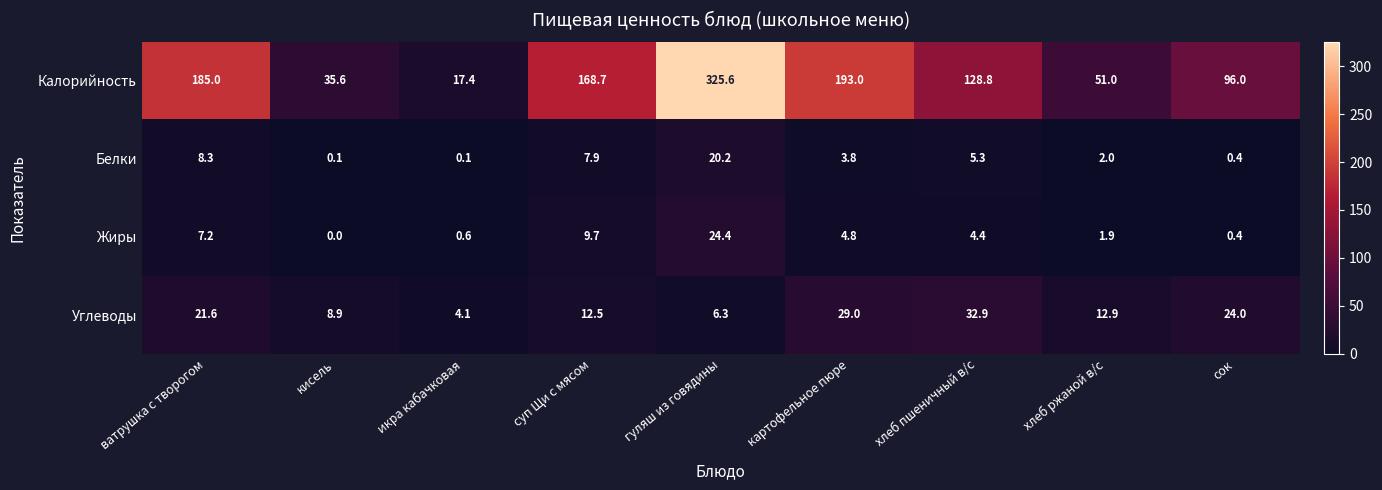

Which series changed the most between картофельное пюре and сок?

Калорийность